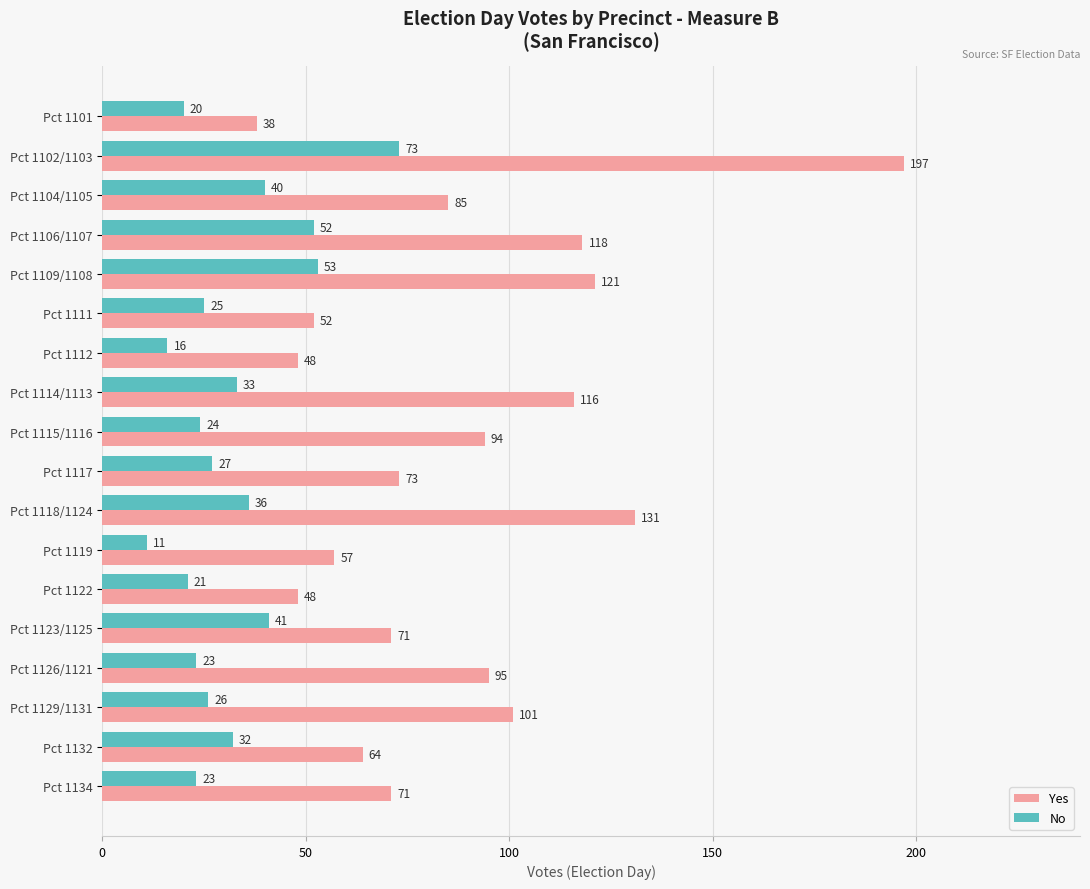

What is the sum of all Yes values?

1580